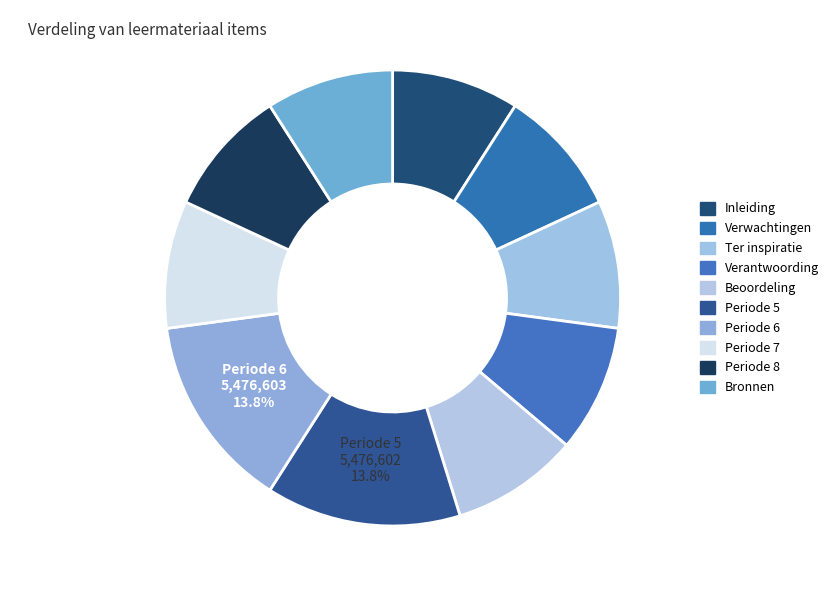

How many slices are in this pie chart?

10